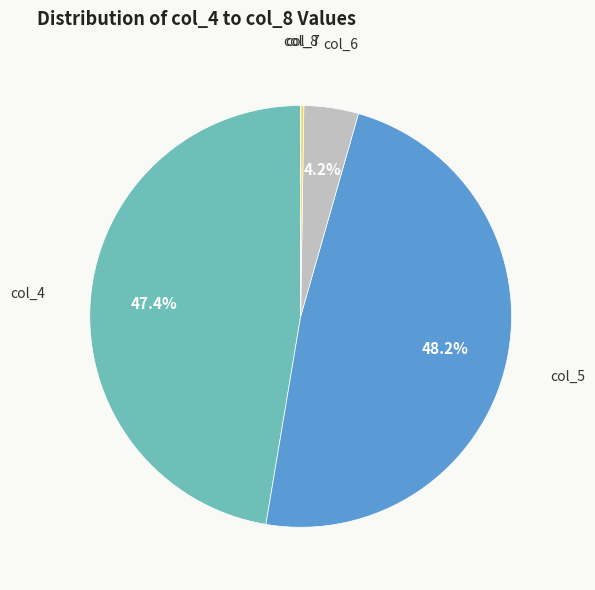

What is the largest slice in the pie chart?

col_5